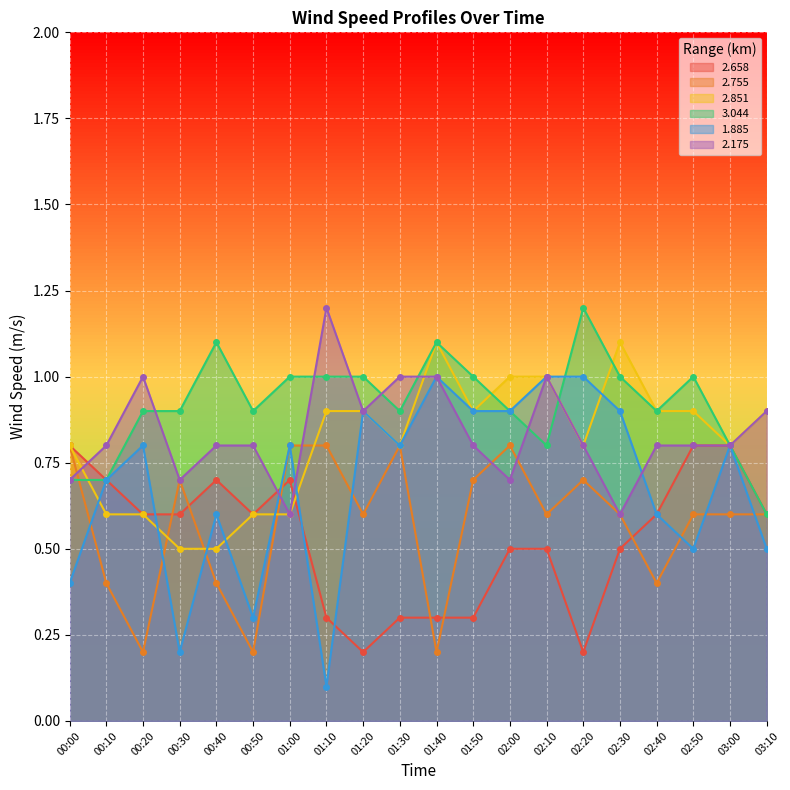

Where is the first local minimum for 2.658?

00:50